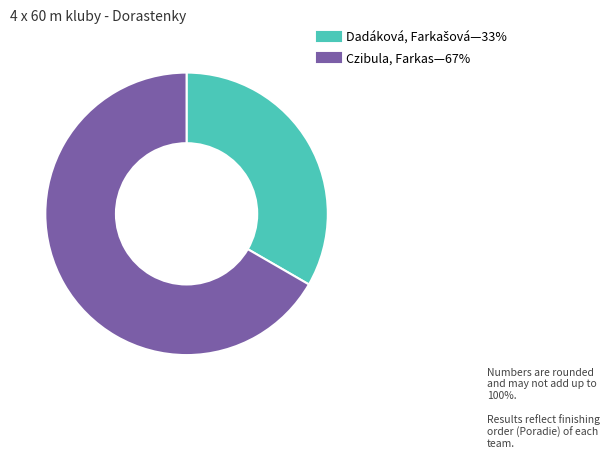

Is there a majority slice in this chart?

Yes